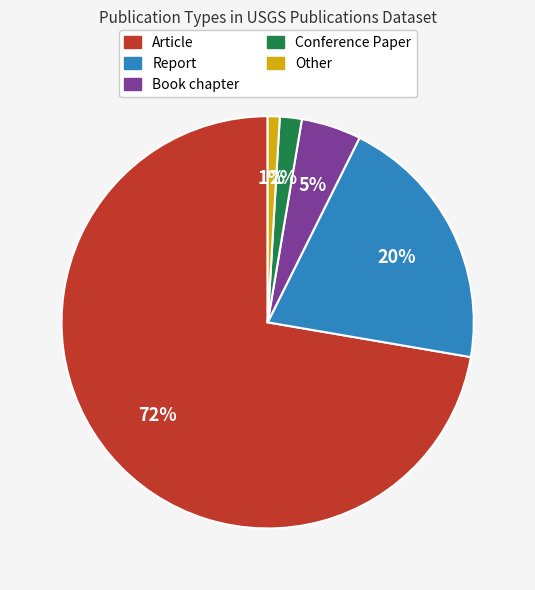

Between Book chapter and Article, which is larger?

Article